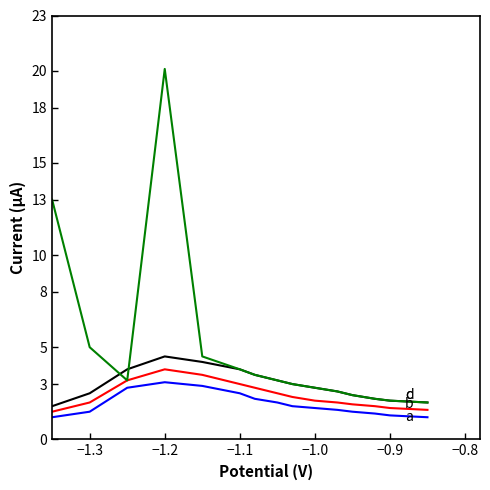

What is the greatest value displayed?

20.1